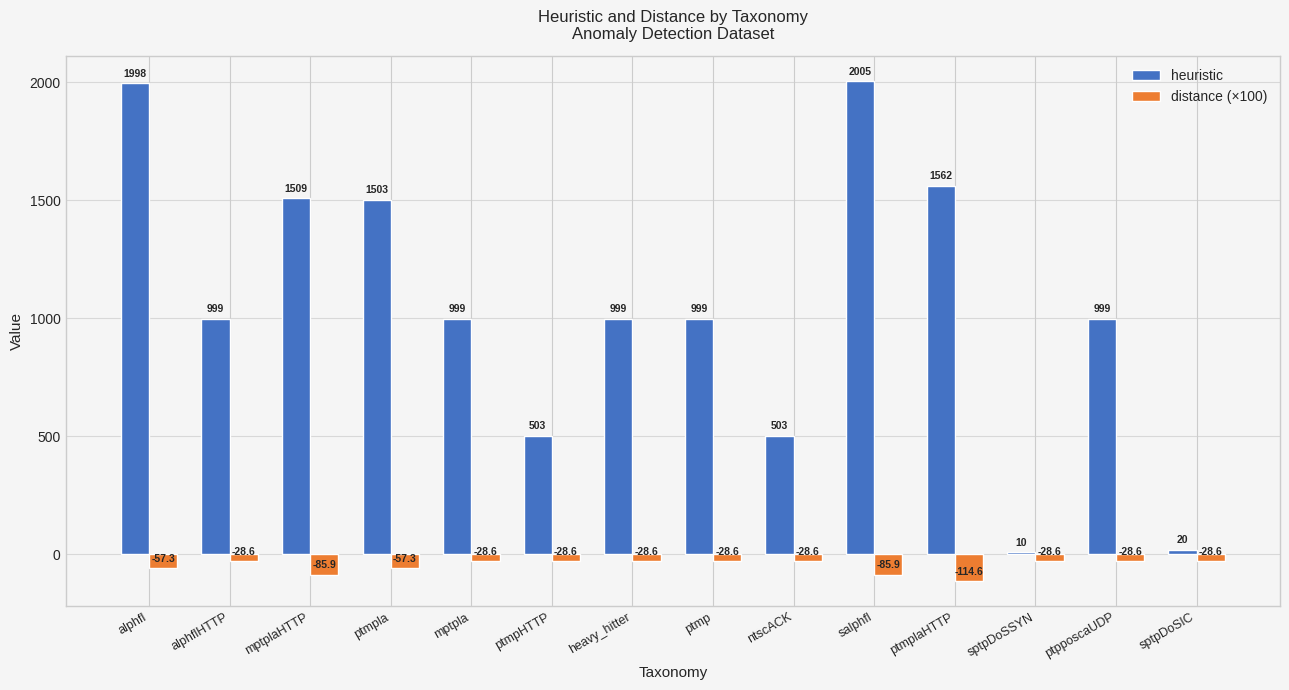

What is the total value across all series at salphfl?

1919.1